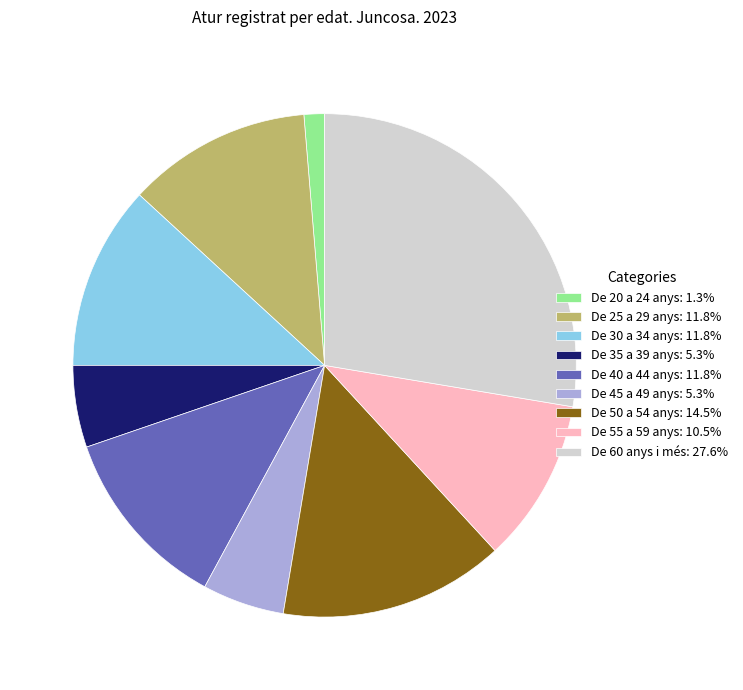

Is there any slice that represents more than half of the pie?

No